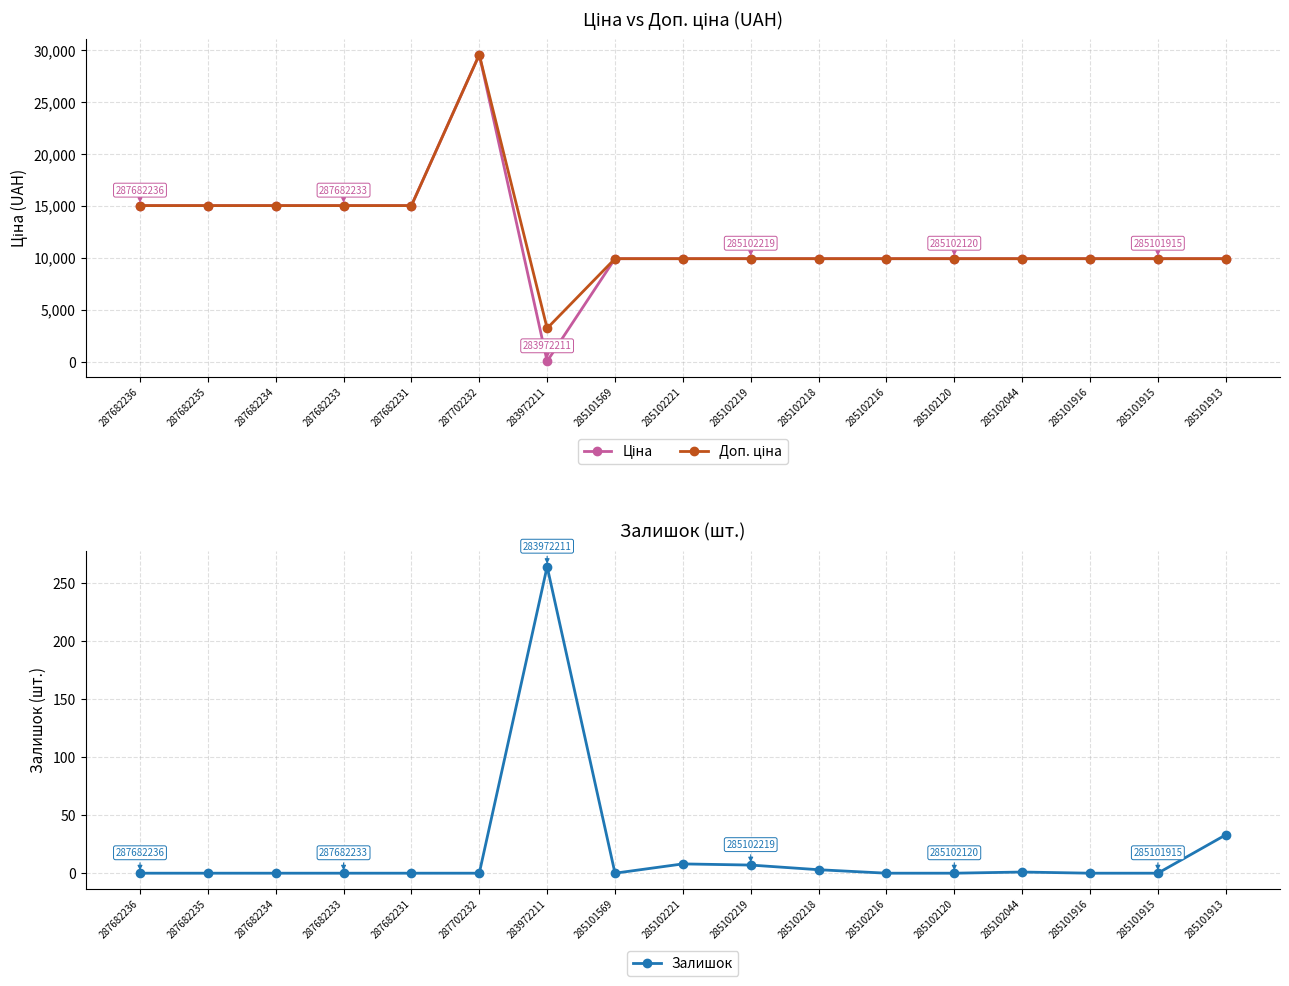

What is the sum of all Ціна values?

203761.9